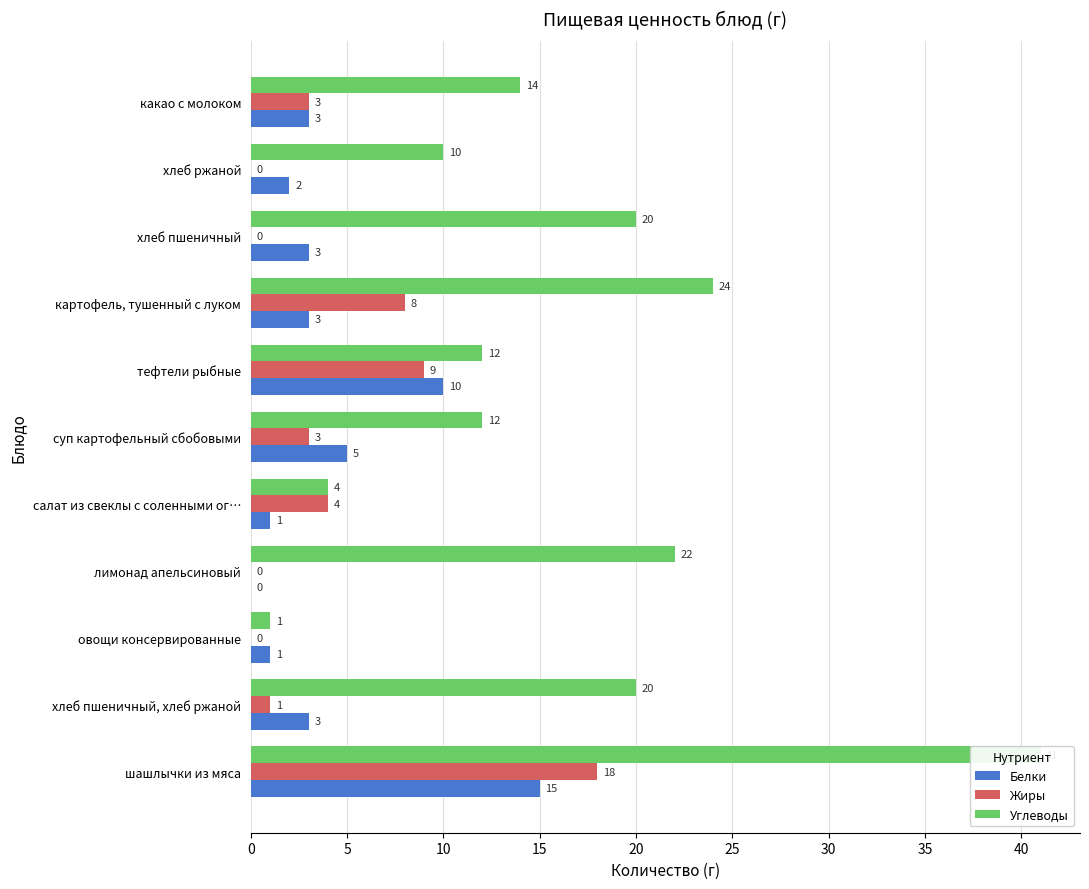

What is the greatest value displayed?

41